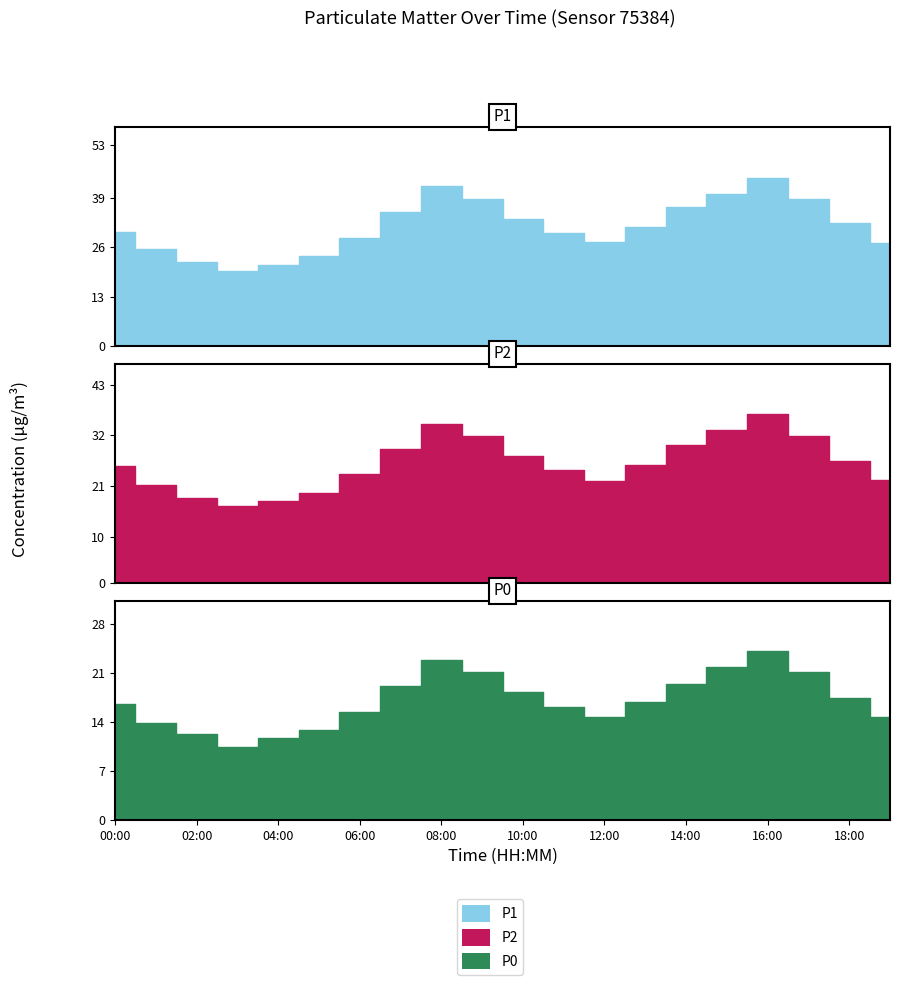

In P2, how many points are lower than both neighbors (excluding endpoints)?

2